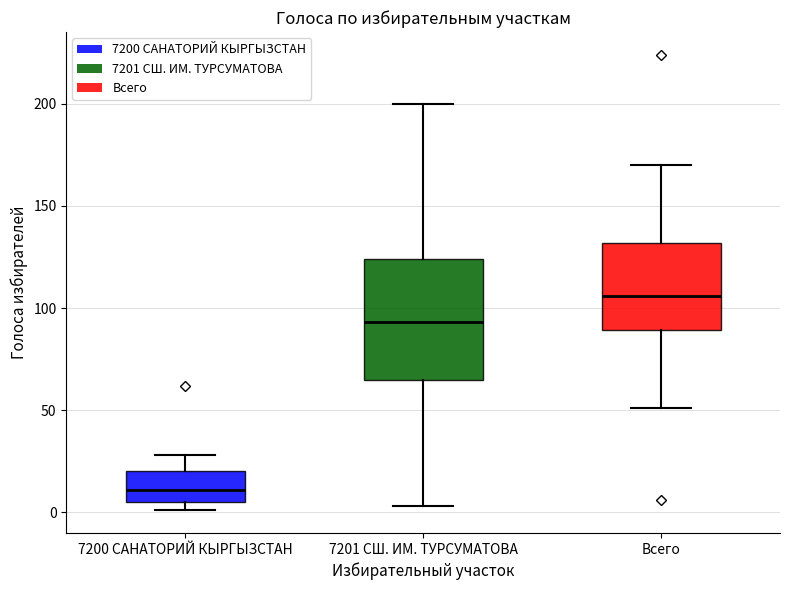

Which box has the lowest median line?

7200 САНАТОРИЙ КЫРГЫЗСТАН